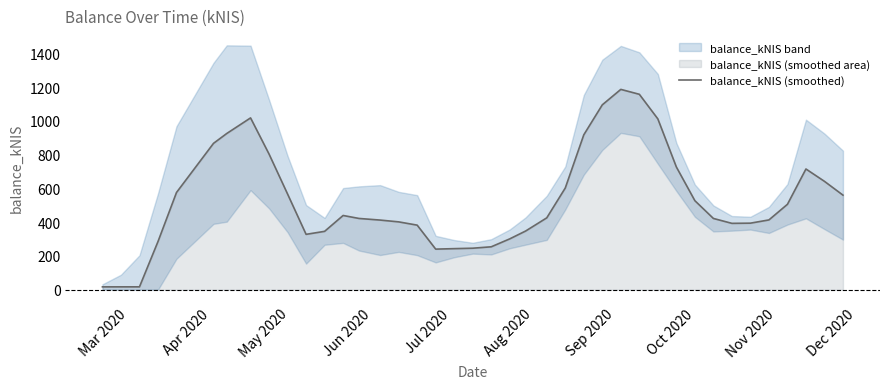

What is the difference between the maximum and minimum values?

1170.0